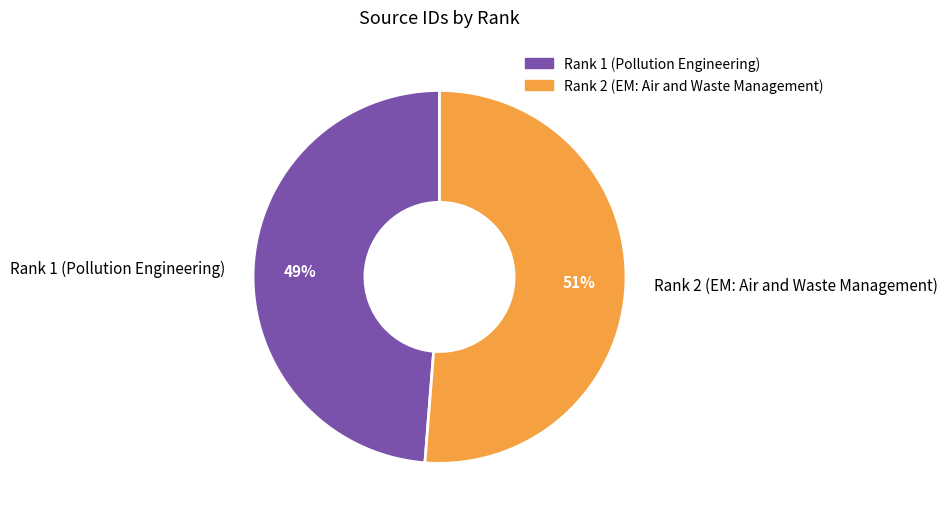

Approximately how many times larger is the value at Rank 1 (Pollution Engineering) compared to Rank 2 (EM: Air and Waste Management)?

1.0